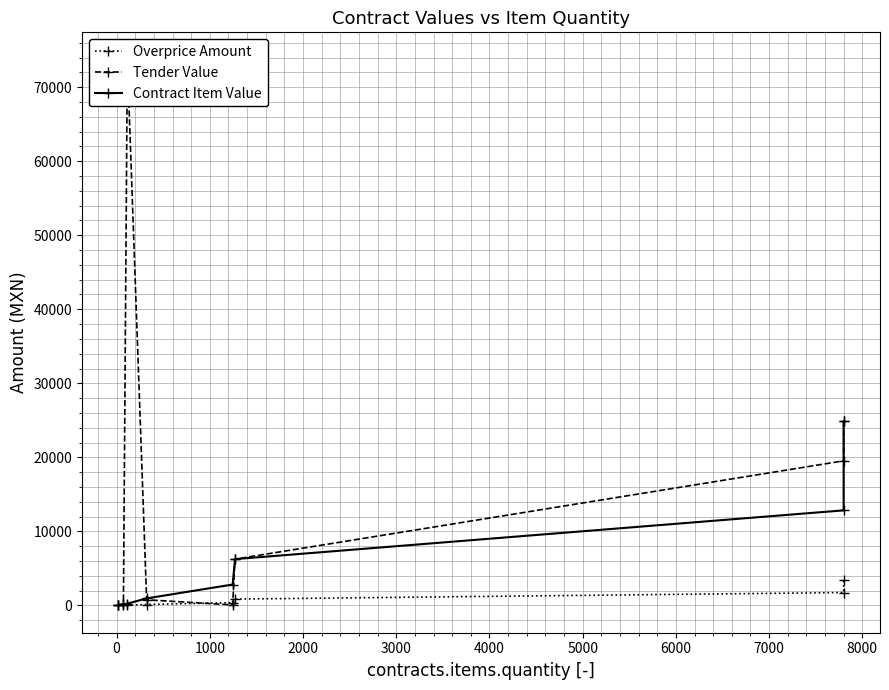

At how many categories does at least one series exceed 37563?

1